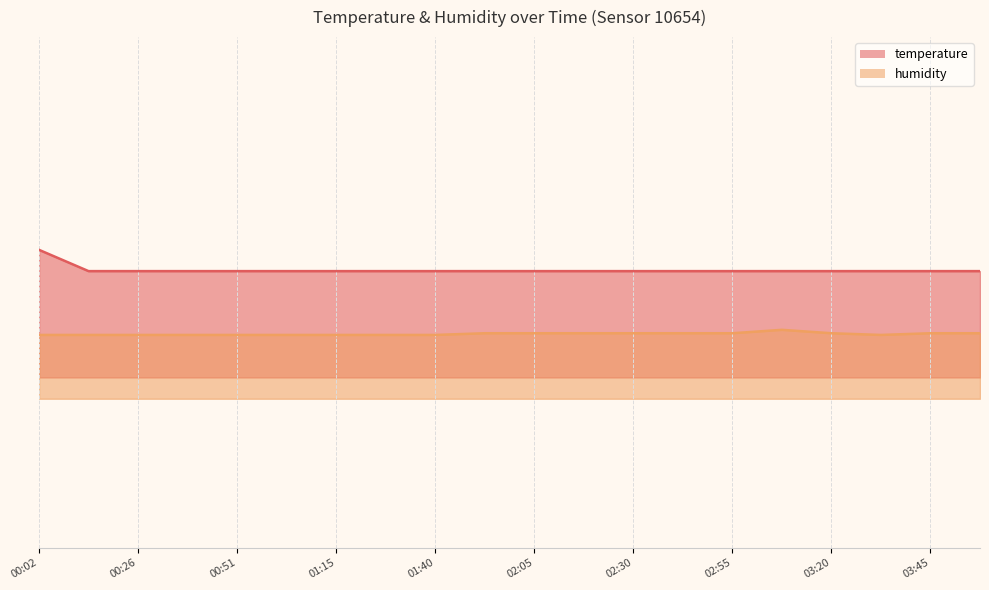

Which series has the largest total across all categories?

temperature